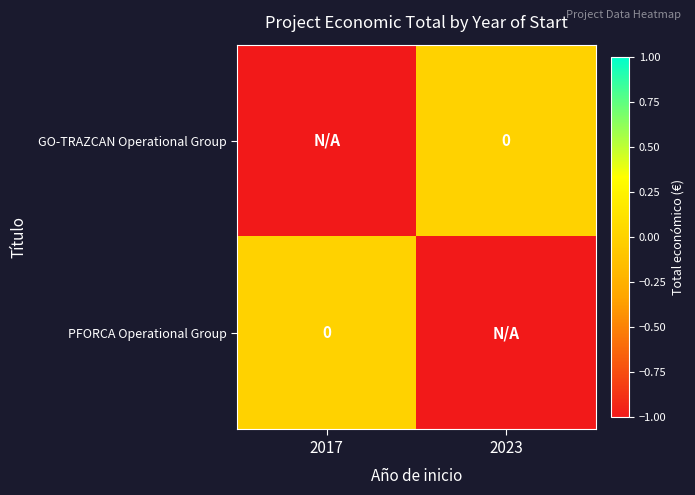

Where is PFORCA Operational Group nearest to the value 0?

2017